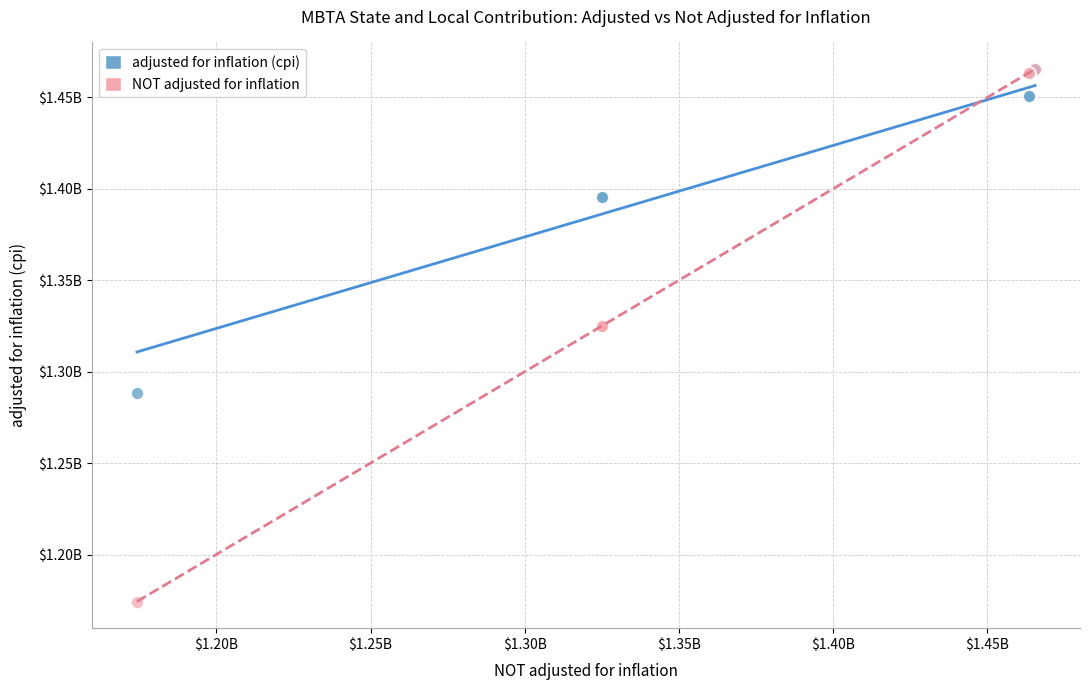

What are all the series names shown in the legend?

adjusted for inflation (cpi), NOT adjusted for inflation